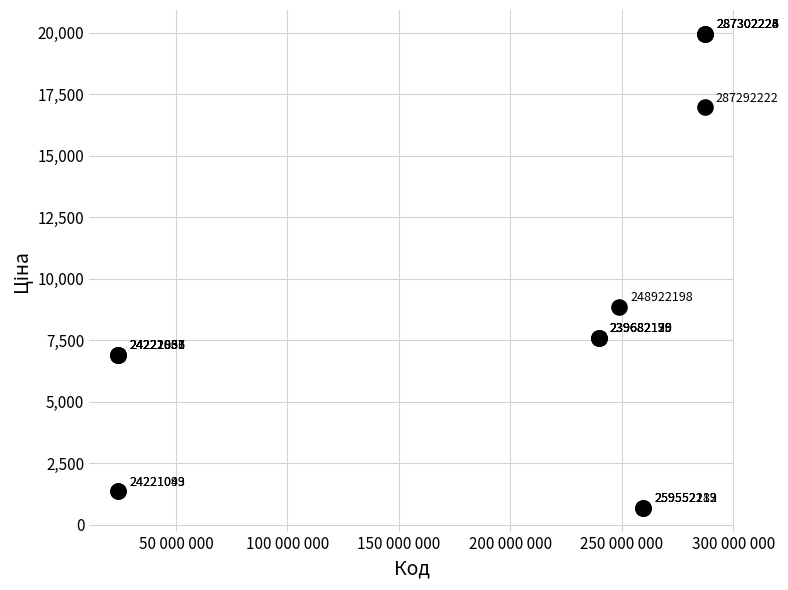

What Y value in the scatter plot is closest to 10328?

8856.7